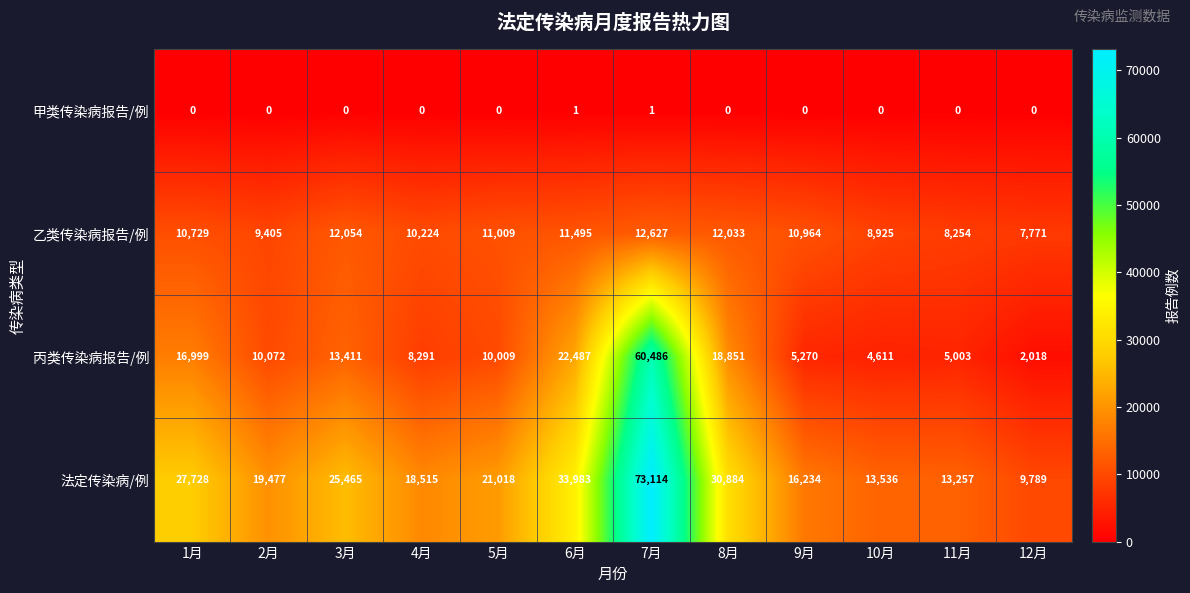

How many data points in 甲类传染病报告/例 are above 0?

2